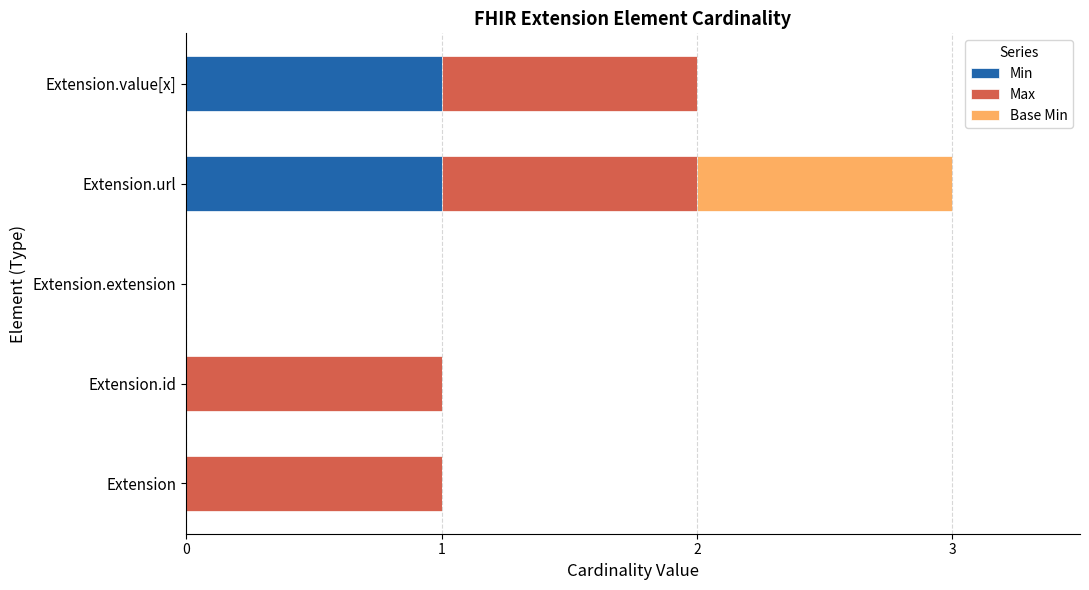

What are all the series names shown in the legend?

Min, Max, Base Min